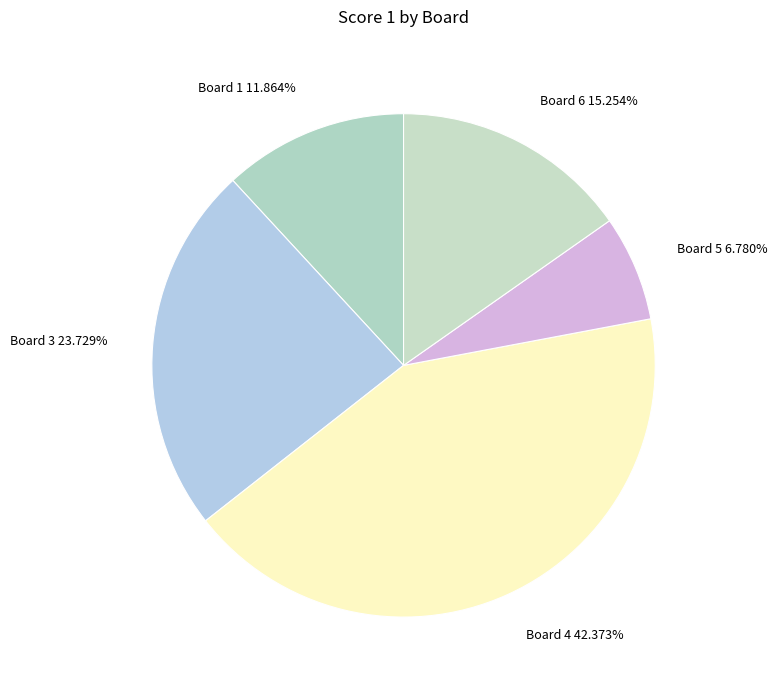

Rank the categories by value from highest to lowest.

Board 4 42.373%, Board 3 23.729%, Board 6 15.254%, Board 1 11.864%, Board 5 6.780%